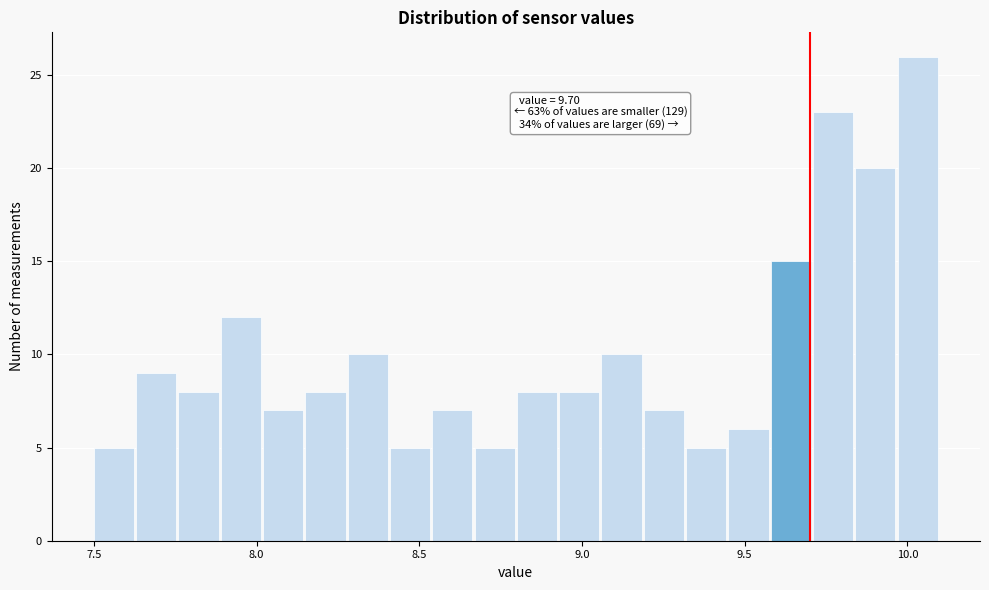

Around what value on the x-axis is the tallest bar? Give the approximate position of its centre, as read against the axis.

10.05